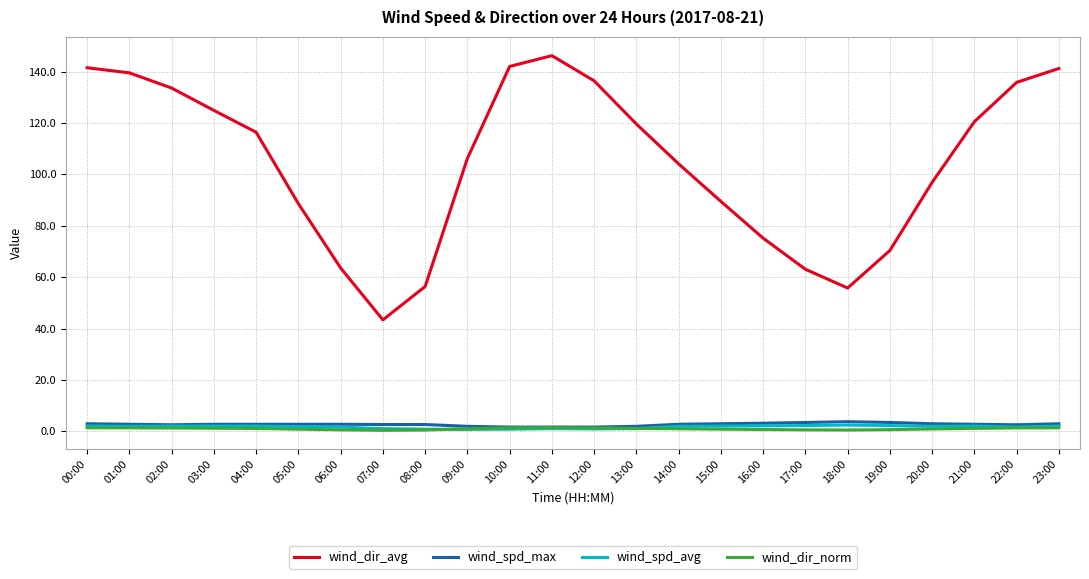

What is the difference between the maximum and minimum values in the wind_spd_max series?

2.1